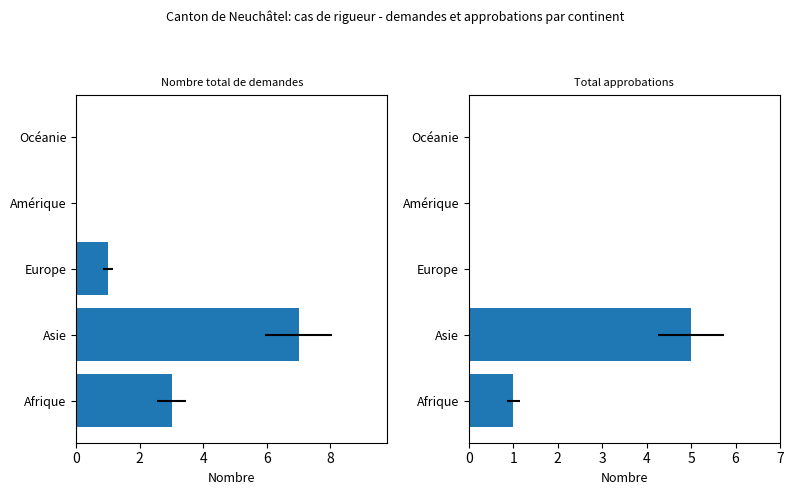

What is the sum of the Nombre total de demandes values at Asie and Océanie?

7